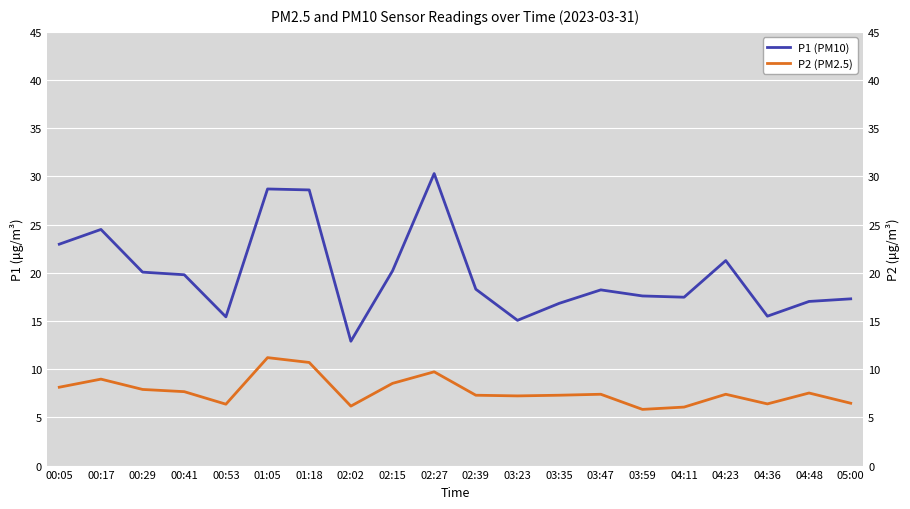

At how many categories does at least one series exceed 10?

20